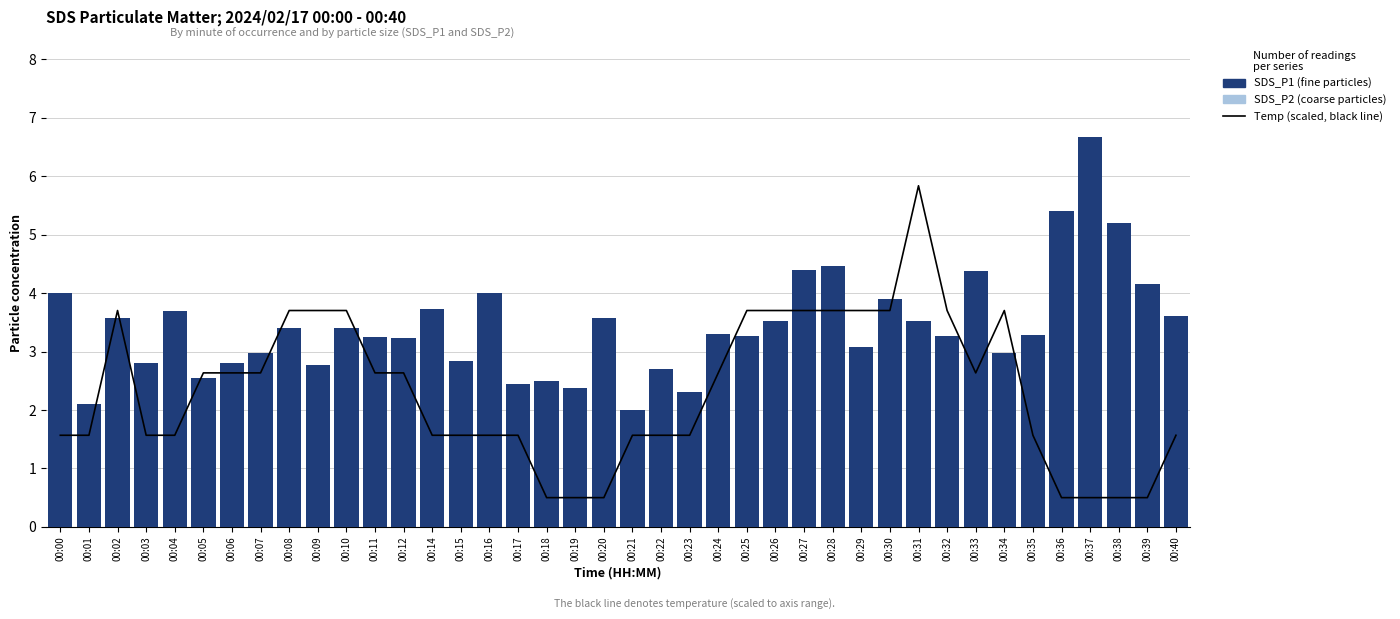

True or false: SDS_P1 has a value of 1.7 at 00:12.

False